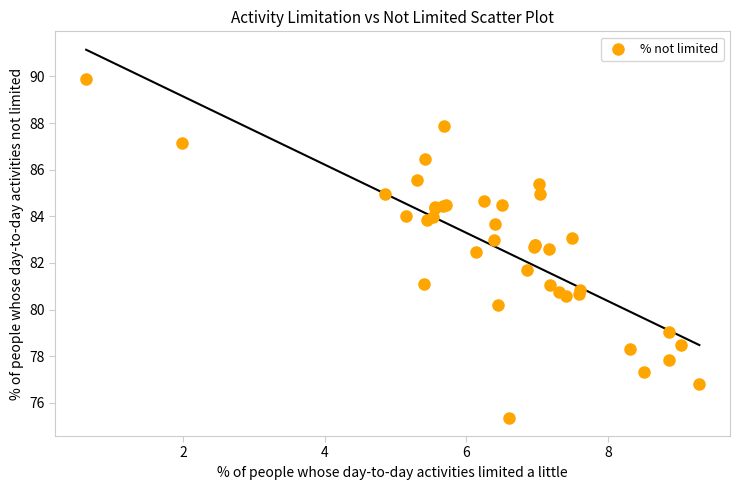

What Y value in the scatter plot is closest to 82?

81.7